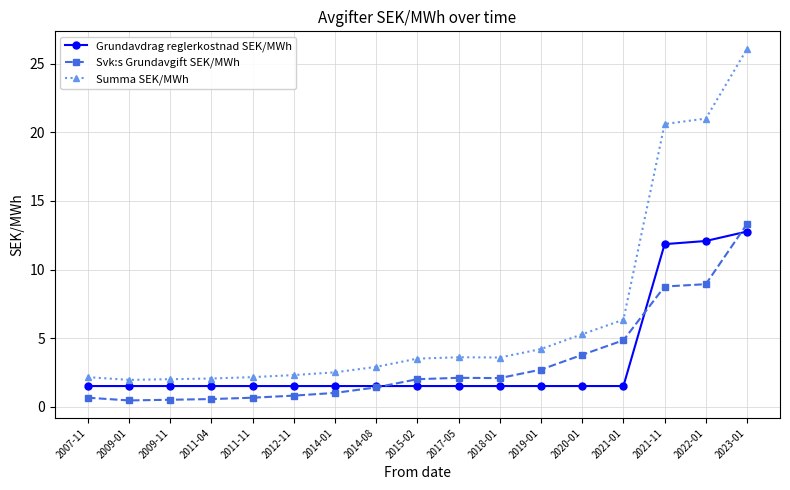

Which category has the highest value in the Svk:s Grundavgift SEK/MWh series?

2023-01